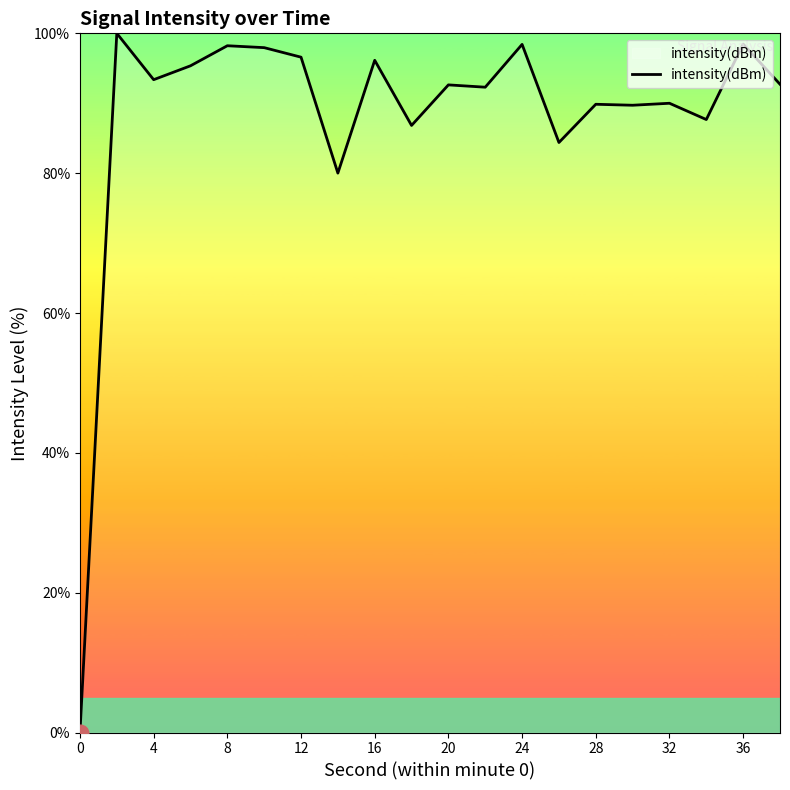

What is the maximum value shown in the chart?

100.0